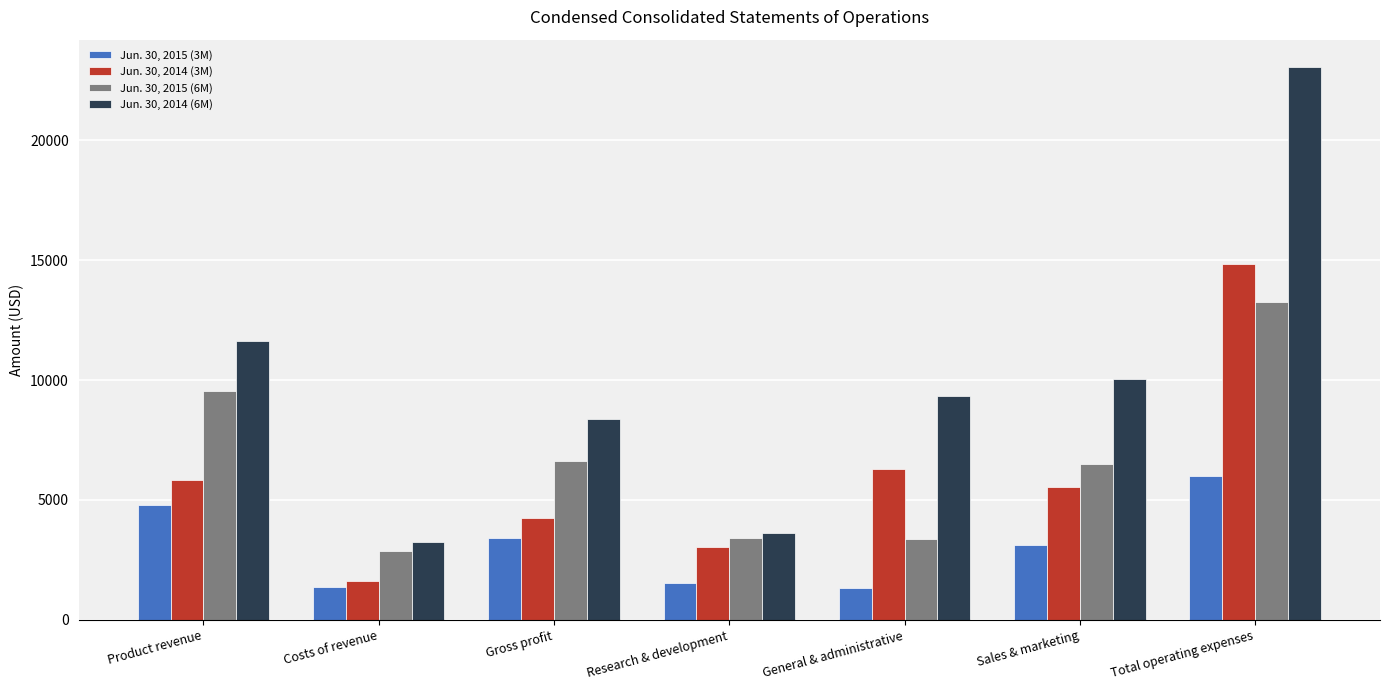

How many bars are there in total?

28